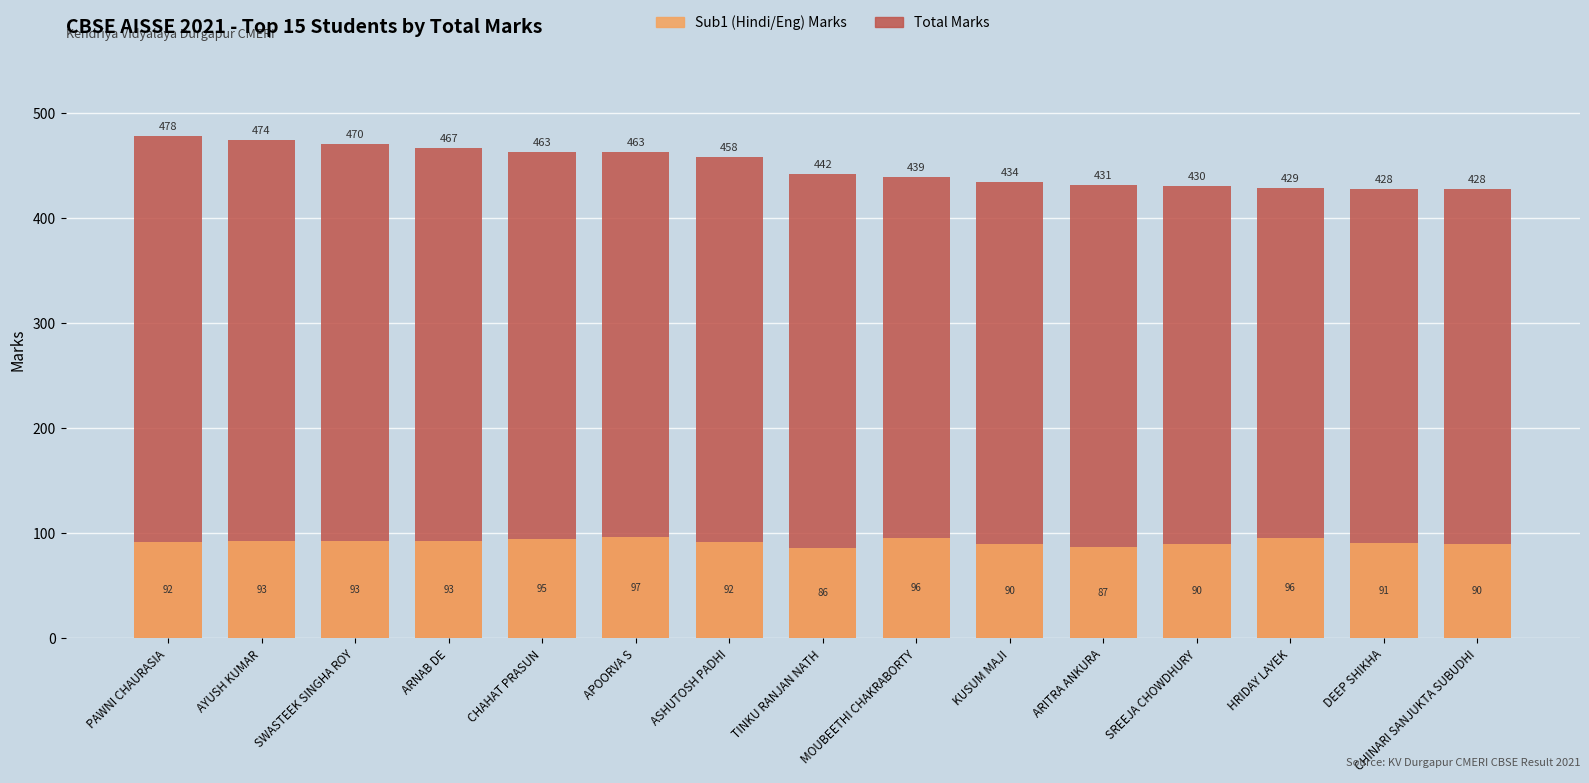

Rank the series at MOUBEETHI CHAKRABORTY from highest to lowest value.

Total Marks, Sub1 (Hindi/Eng) Marks